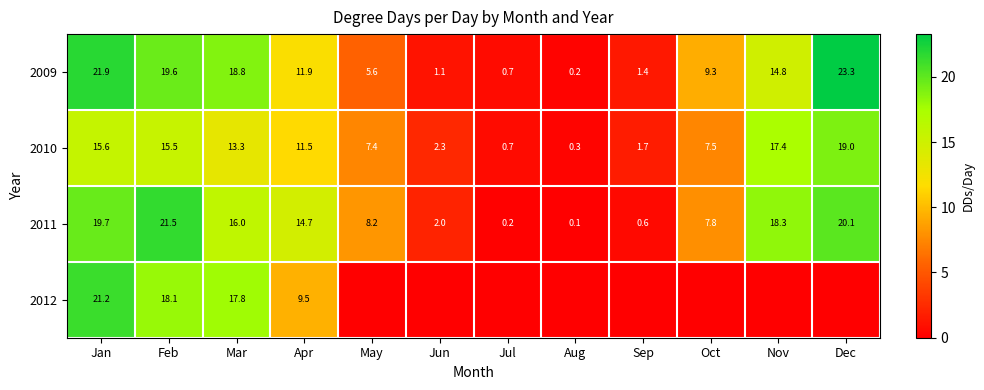

What is the sum of all 2011 values?

129.2